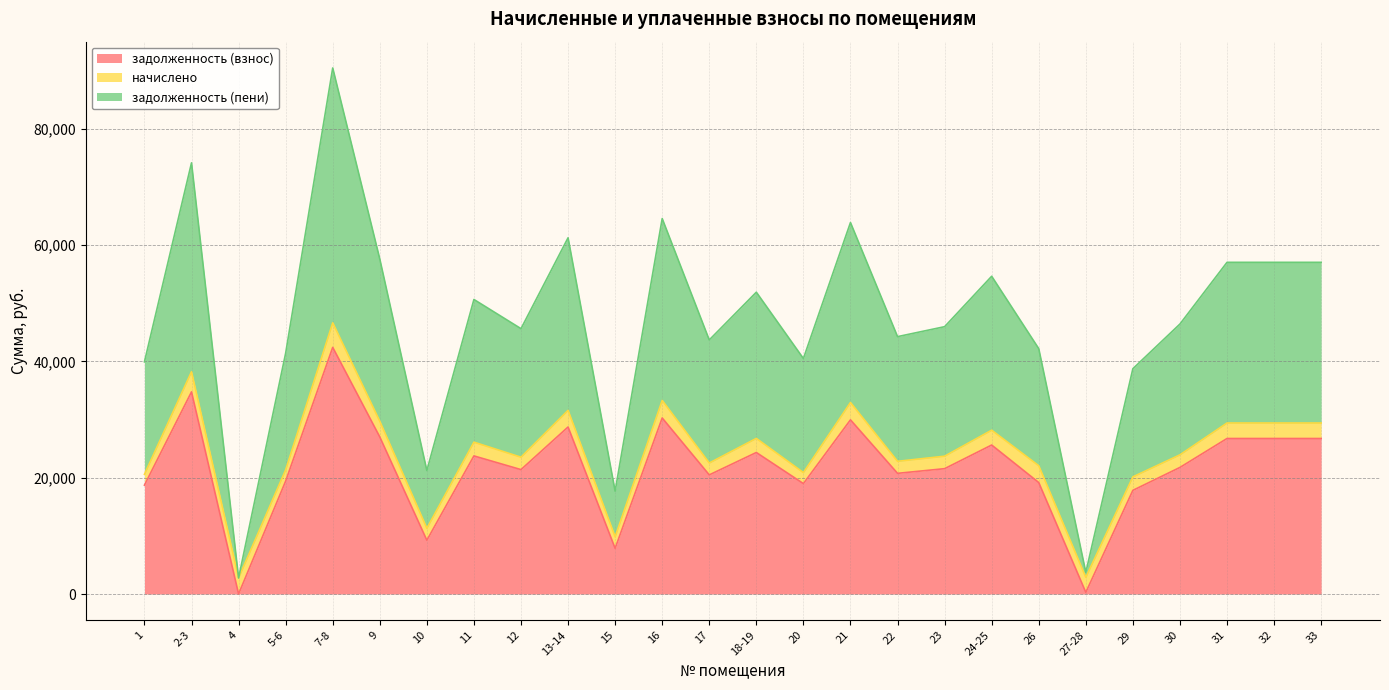

True or false: задолженность (взнос) and задолженность (пени) intersect in this chart.

False